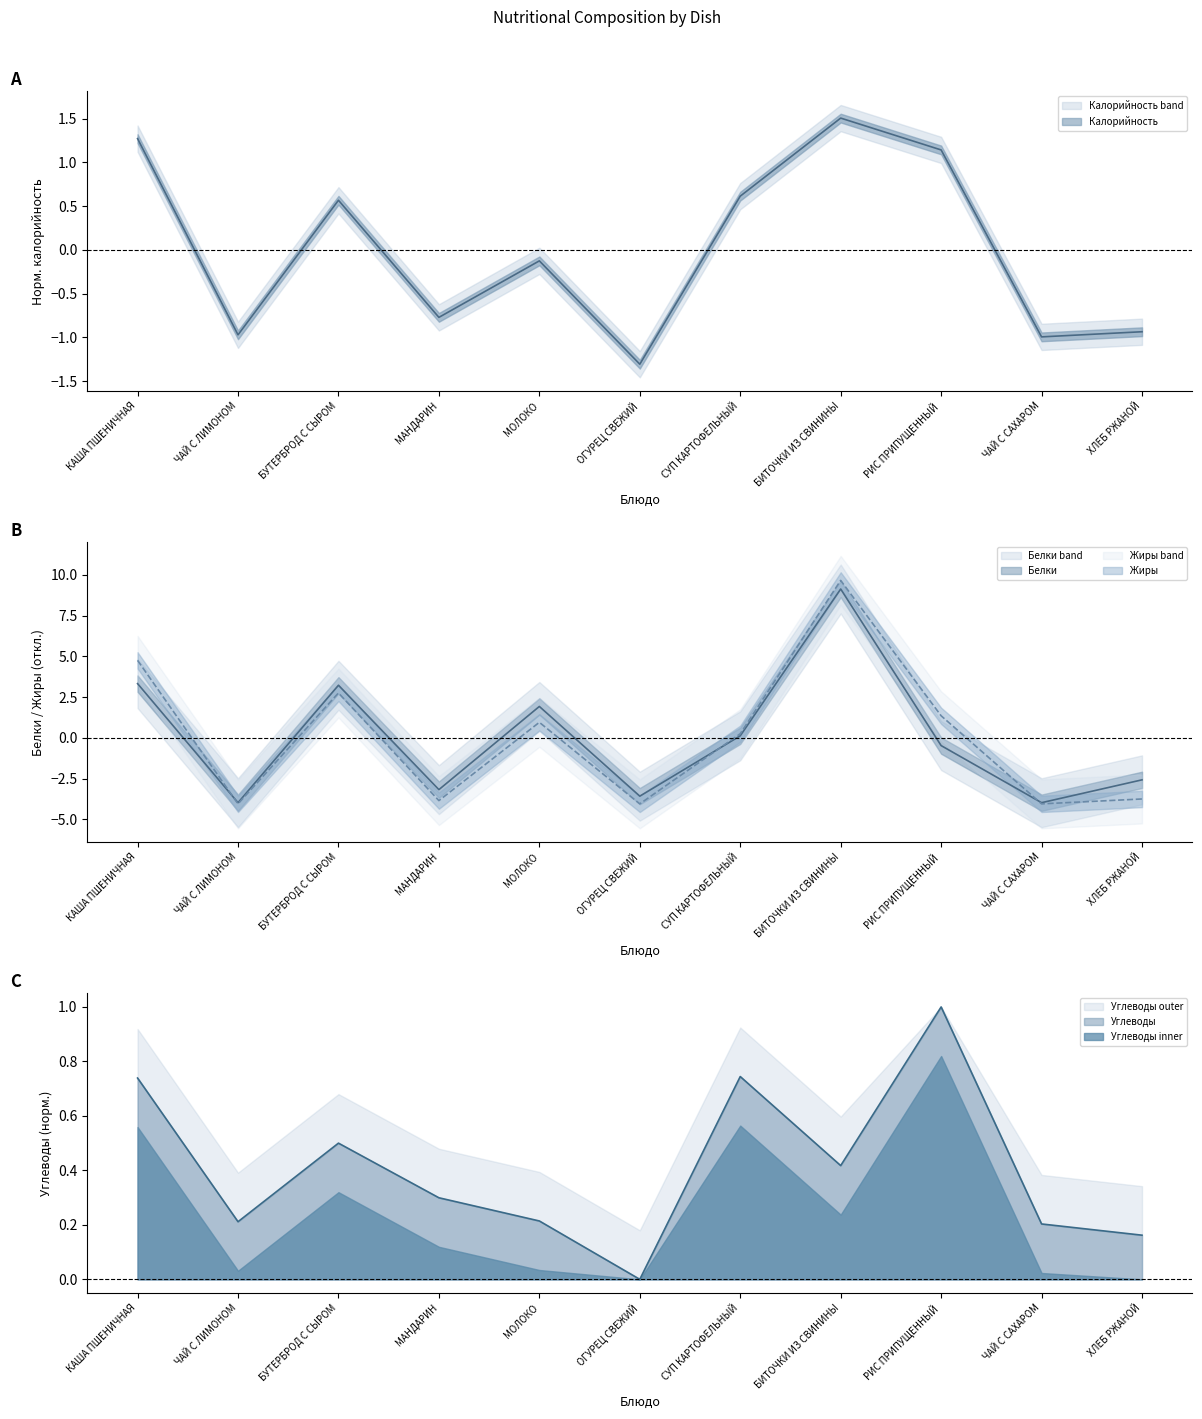

True or false: Белки and Жиры cross at least once.

True